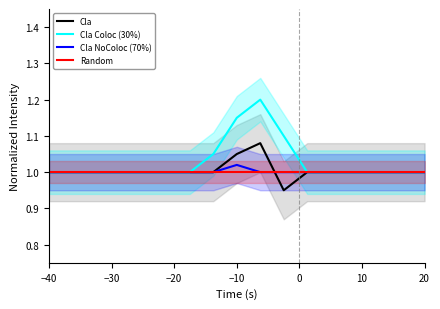

The value of Cla NoColoc (70%) at −40 is 1.0. True or false?

True